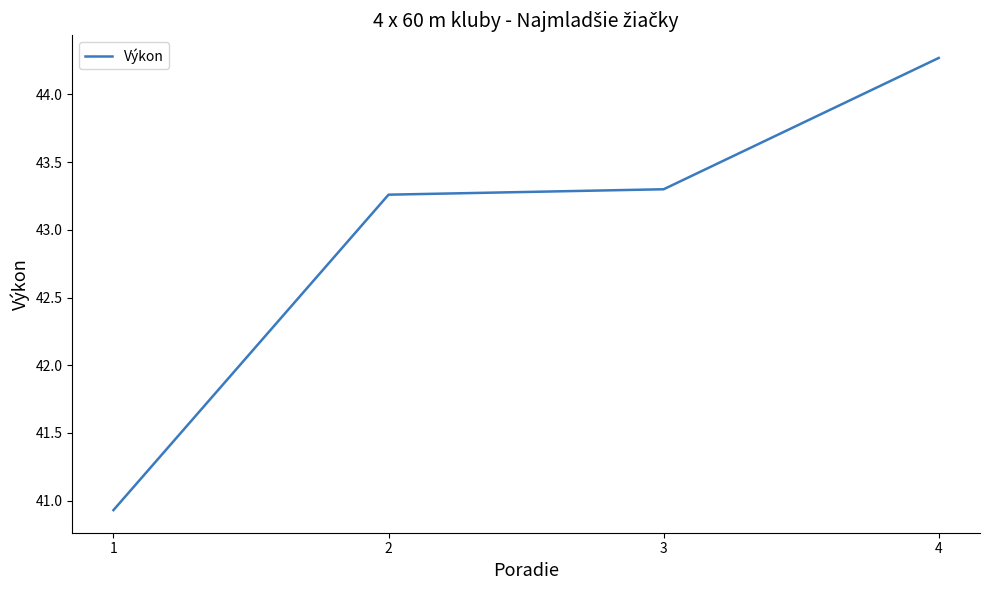

At which category does the chart reach its minimum across all series?

1